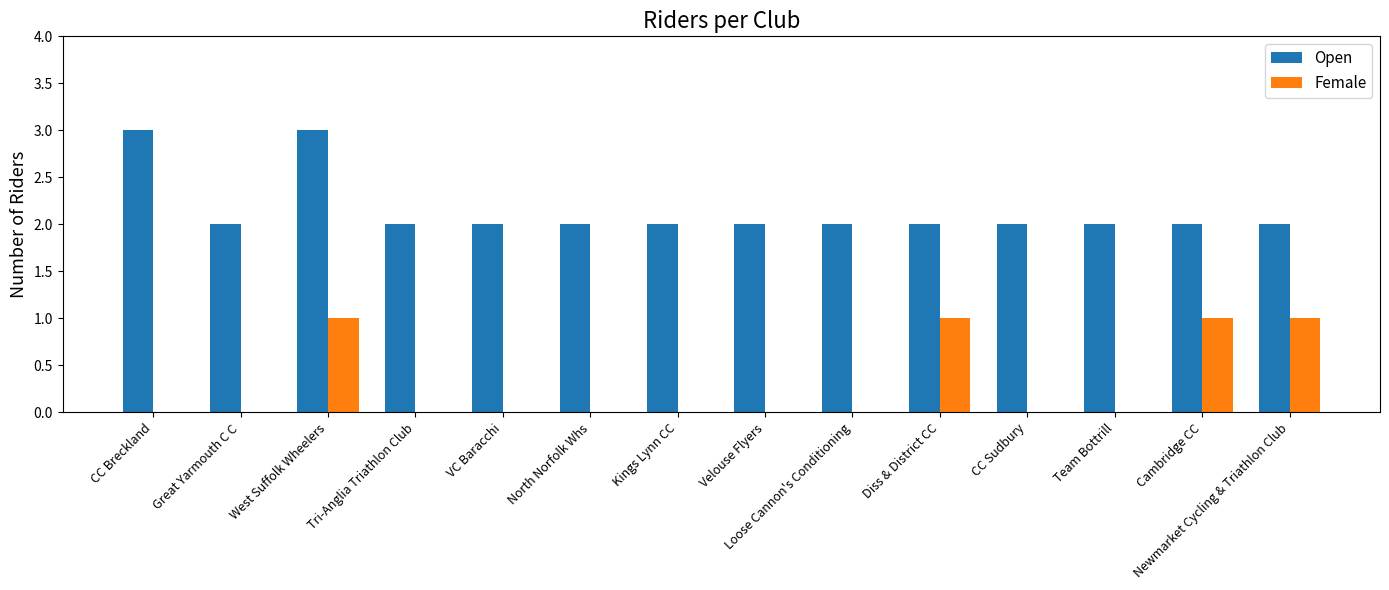

Are the bars horizontal?

No